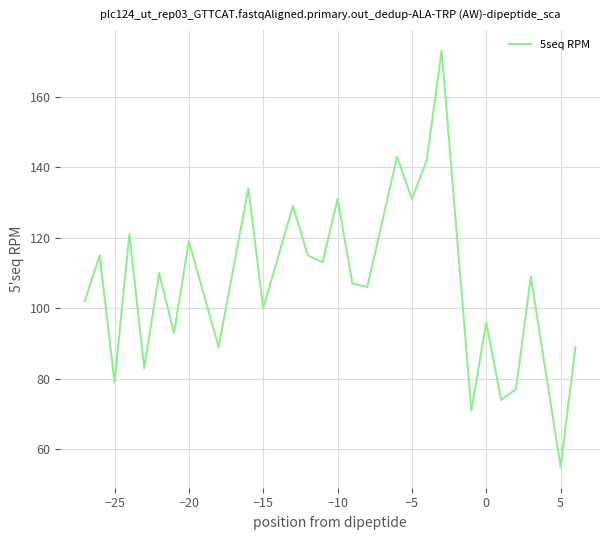

What is the smallest value displayed?

55